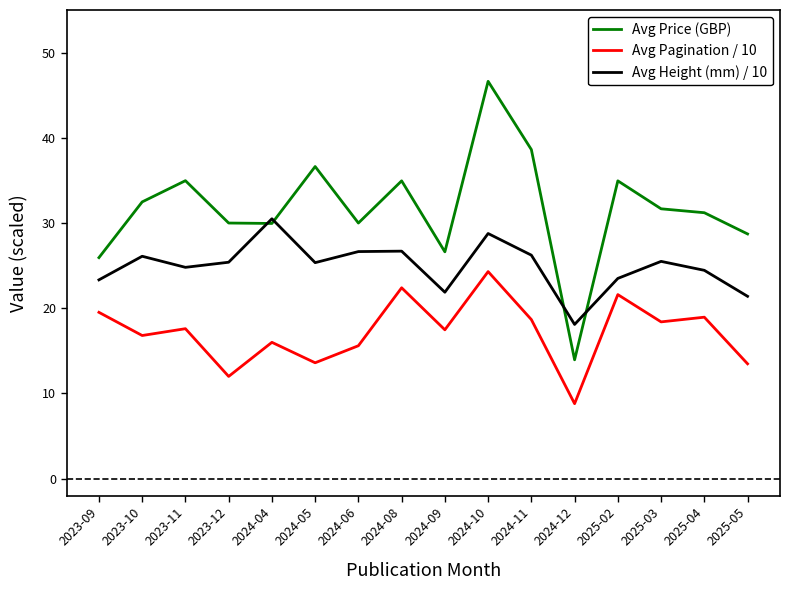

What is the difference between the second highest and second lowest values in the Avg Height (mm) / 10 series?

7.4